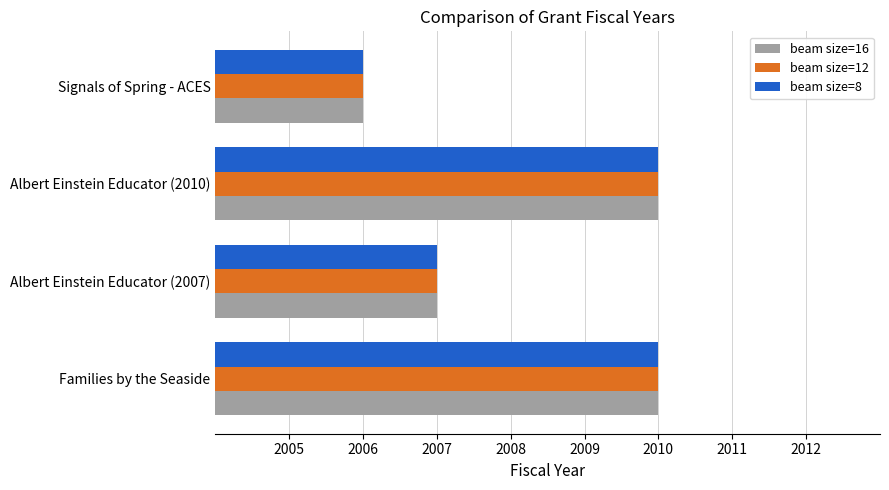

What is the greatest value displayed?

2010